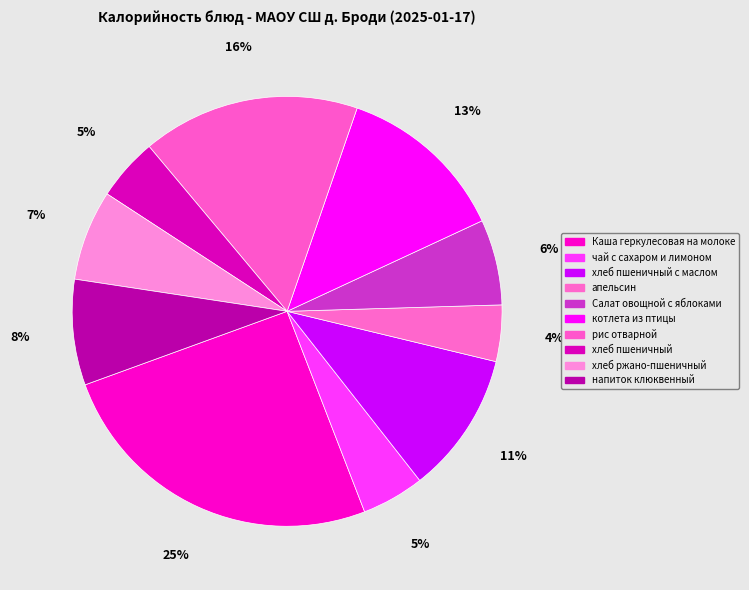

Is it true that чай с сахаром и лимоном is 5% of the pie?

True